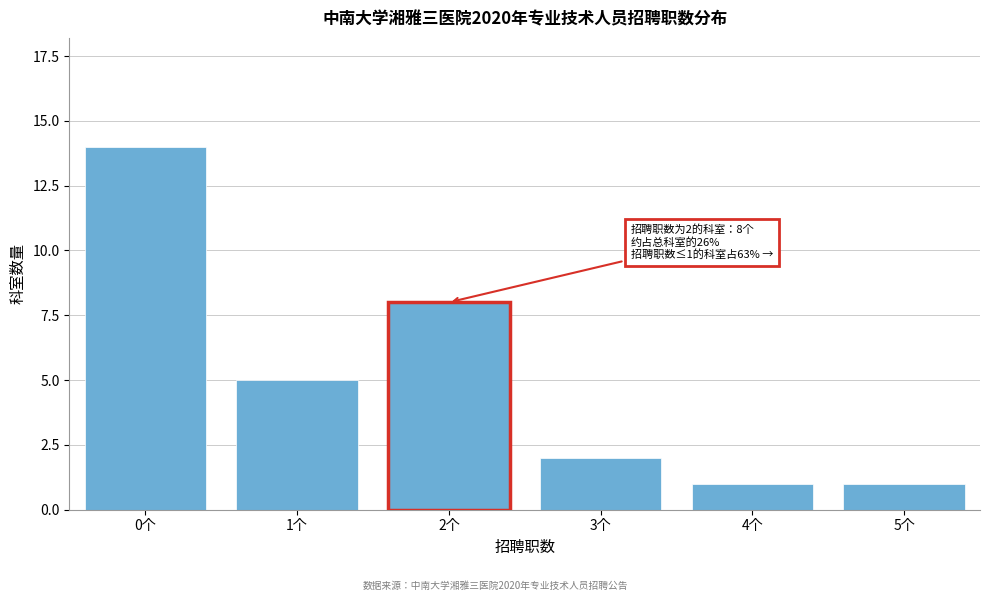

Reading left to right, extract all data points from this chart.

0个=14	1个=5	2个=8	3个=2	4个=1	5个=1